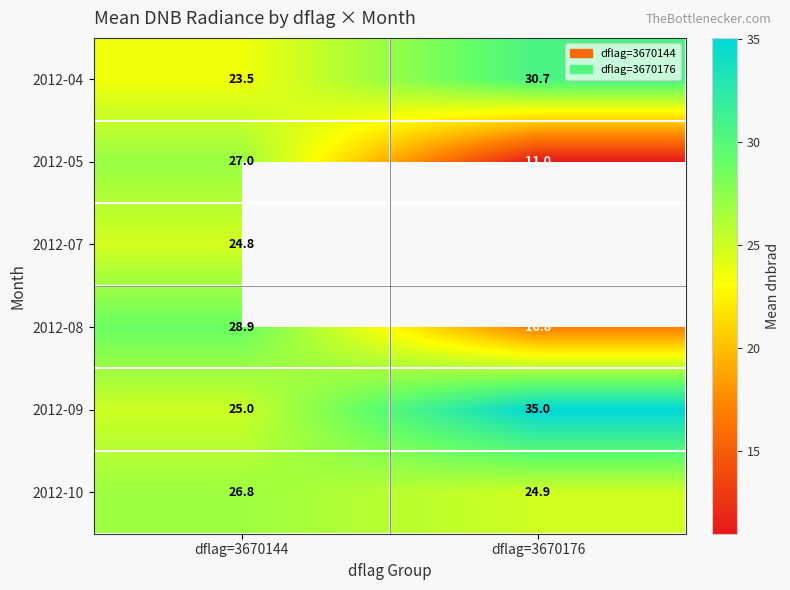

At which category does the chart reach its minimum across all series?

dflag=3670176